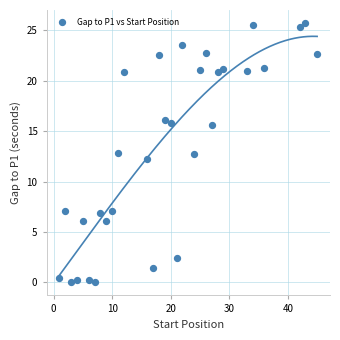

What is the range of Y values (max minus min)?

25.7